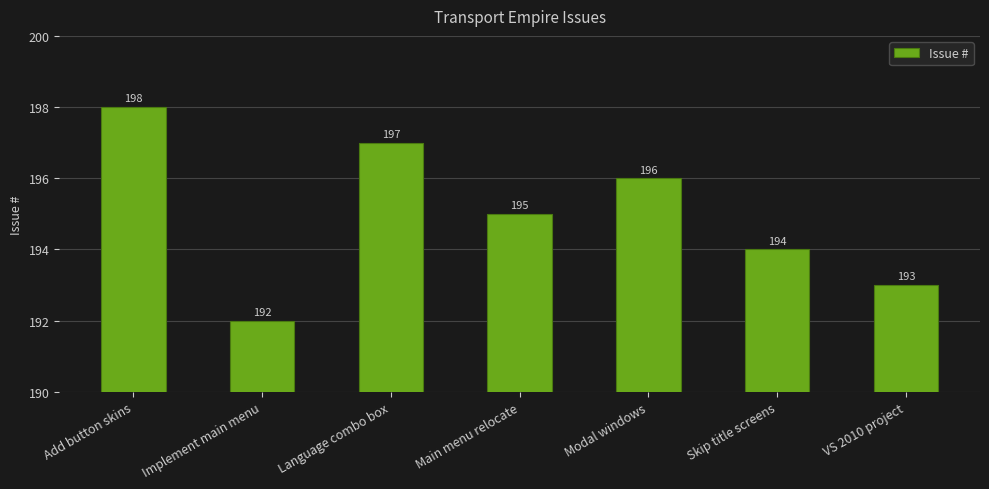

The chart shows a value of 192 at Implement main menu. True or false?

True